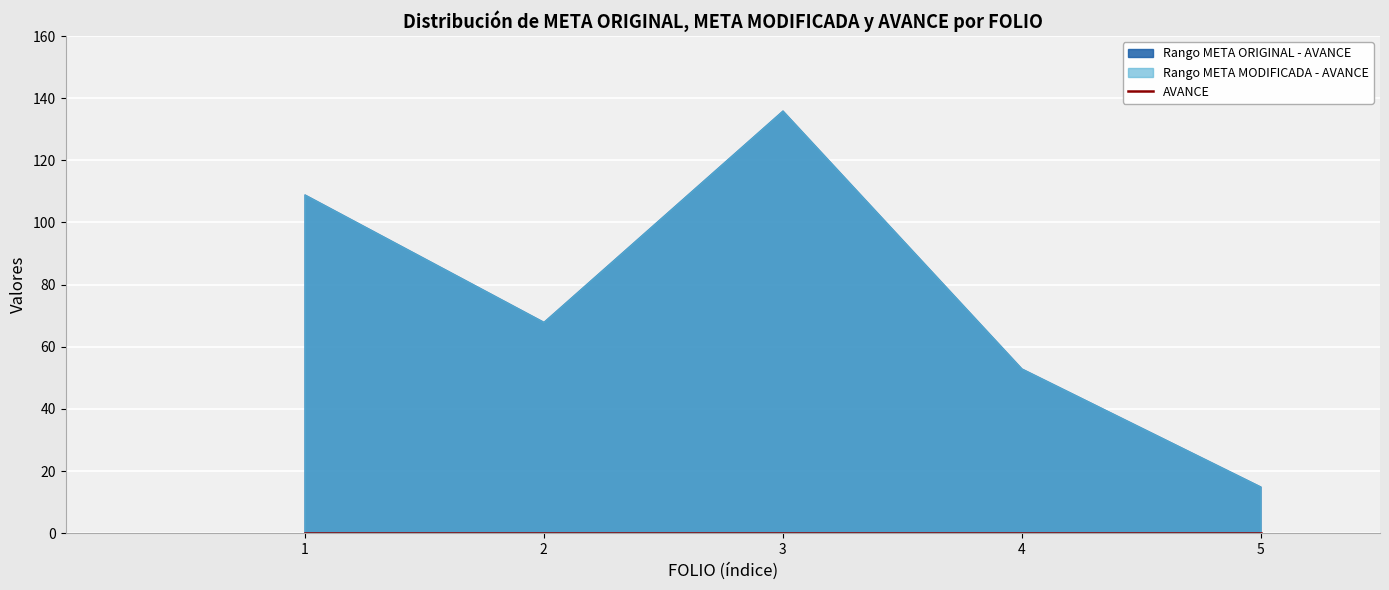

True or false: AVANCE has more than 1 points higher than both neighbors.

False